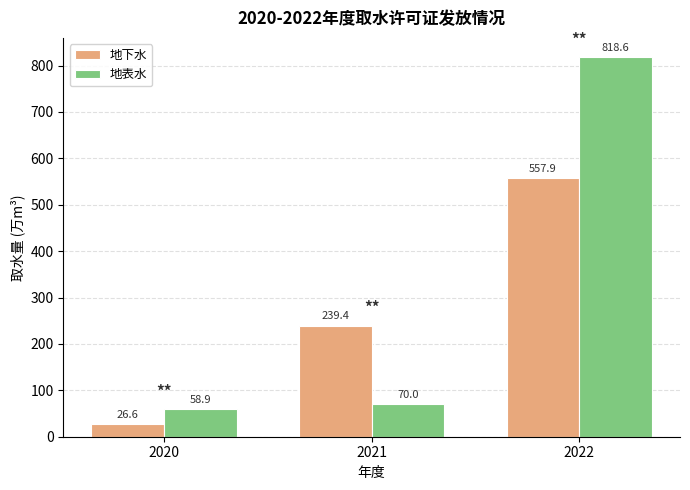

What is the average value of the 地下水 series?

274.6